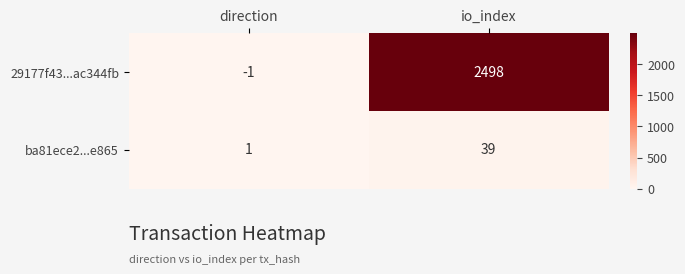

What is the sum of the ba81ece2...e865 values at io_index and direction?

40